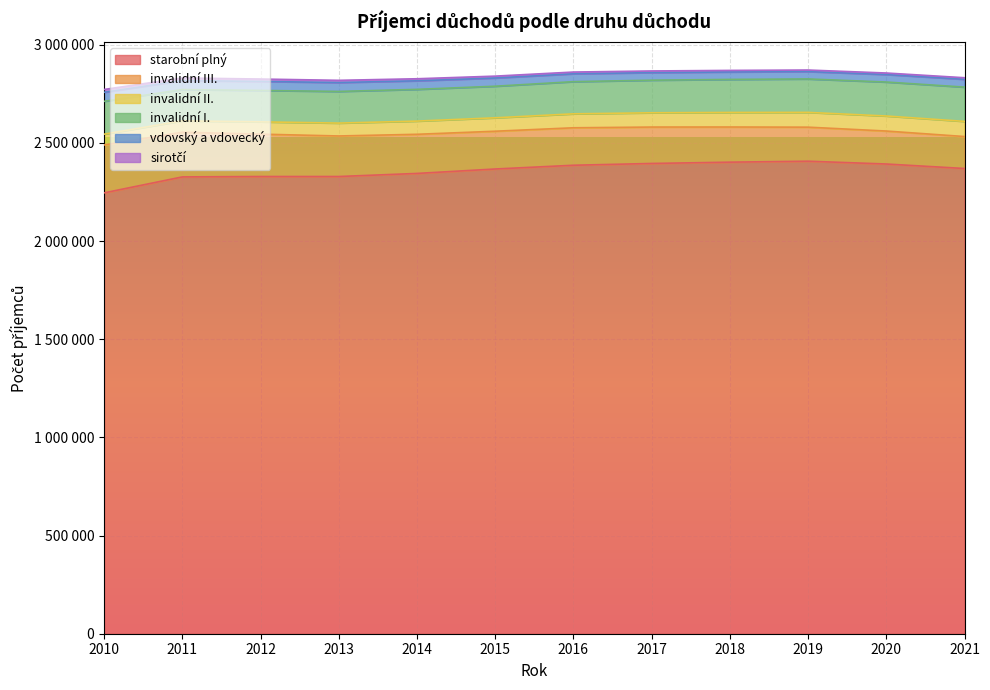

What is the difference between the maximum and second lowest values in the vdovský a vdovecký series?

8054